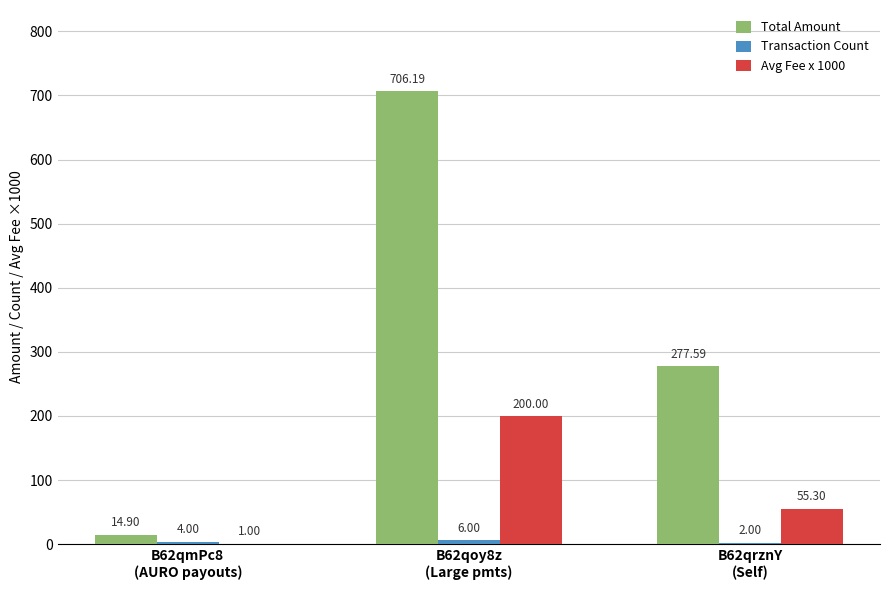

How many groups of bars are there?

3